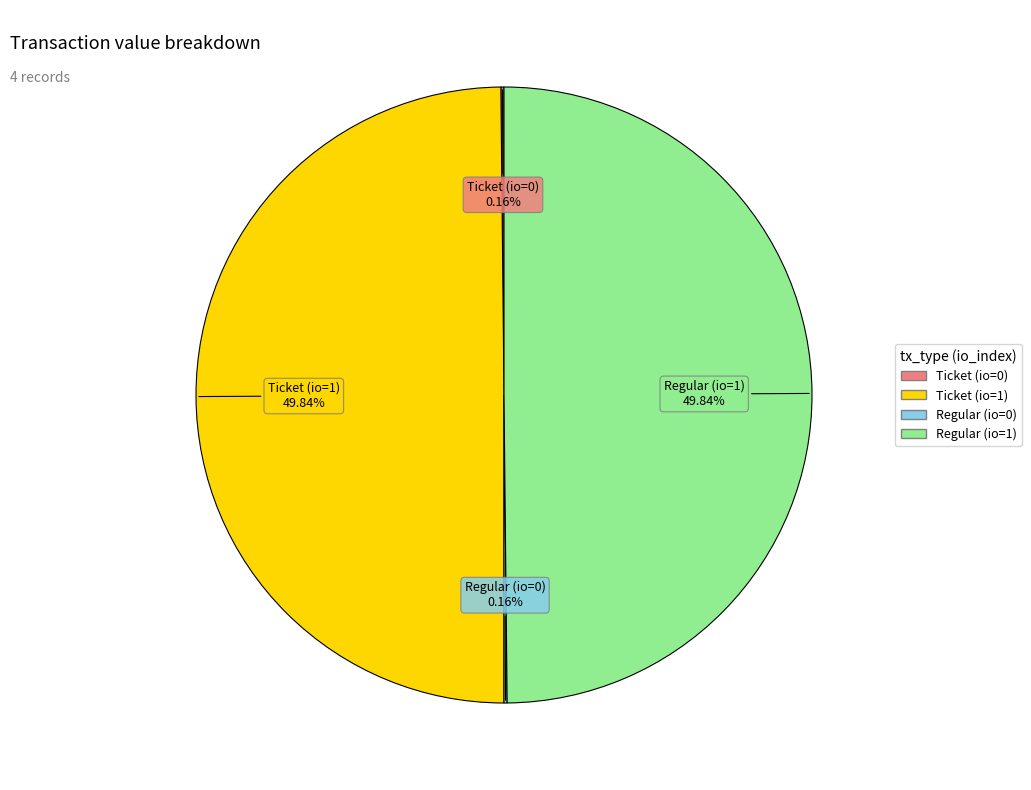

To the nearest percent, what is the average slice percentage?

25%